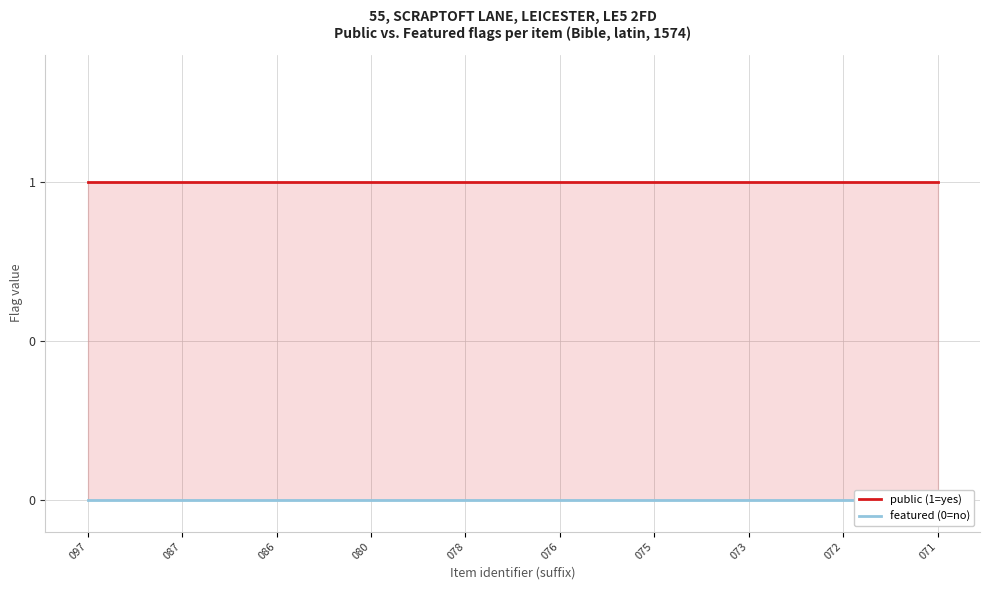

Between 073 and 071, which is larger?

073